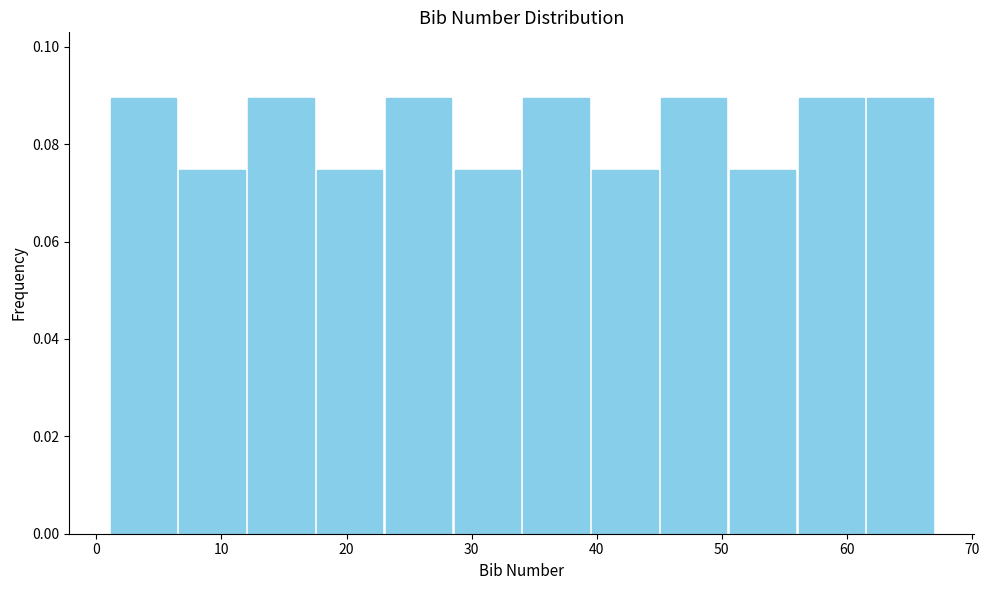

Reading left to right, list every bar in this chart as the range it spans on the x-axis followed by its height. Neither the bar edges nor the heights are printed on the chart, so give them approximately, as read against the axes.

1.0 to 6.5: 0.090
6.5 to 12.0: 0.074
12.0 to 17.5: 0.090
17.5 to 23.0: 0.074
23.0 to 28.5: 0.090
28.5 to 34.0: 0.074
34.0 to 39.5: 0.090
39.5 to 45.0: 0.074
45.0 to 50.5: 0.090
50.5 to 56.0: 0.074
56.0 to 61.5: 0.090
61.5 to 67.0: 0.090